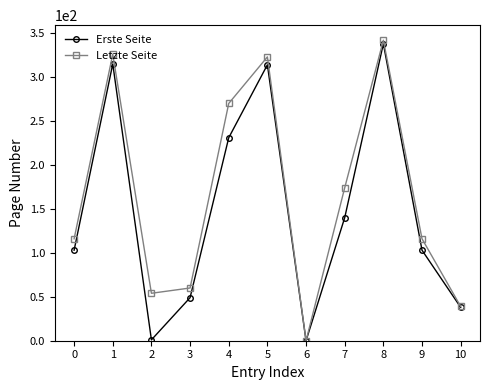

What is the value of the Erste Seite point at the 6th from the left?

314